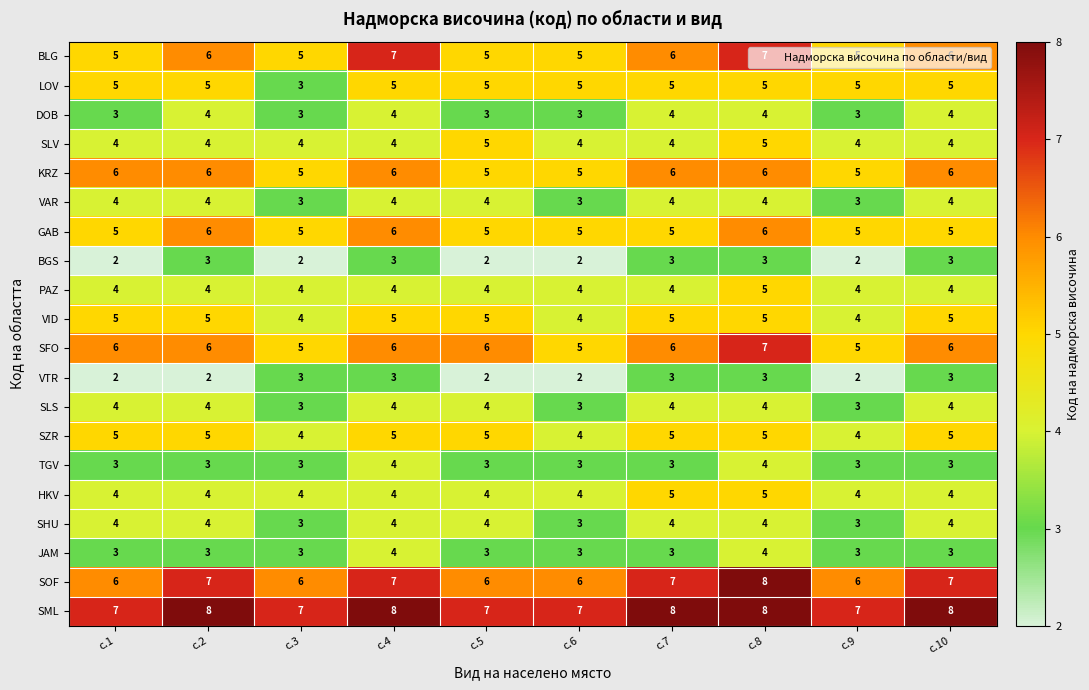

True or false: BLG has a value of 11 at с.7.

False